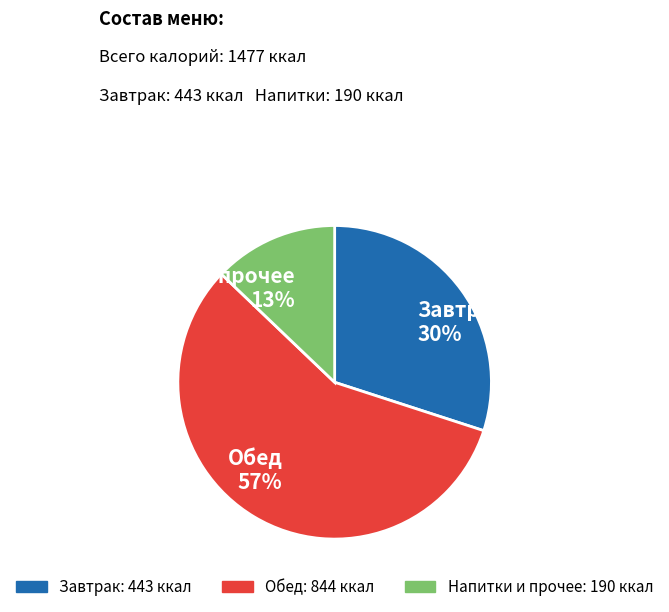

Which has a higher value, Напитки и прочее 13% or Обед 57%?

Обед 57%